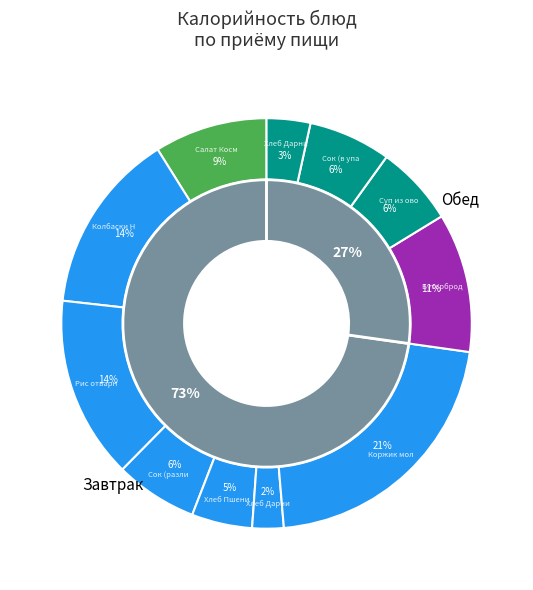

Between Сок (разливной) and Рис отварной, which is larger?

Рис отварной